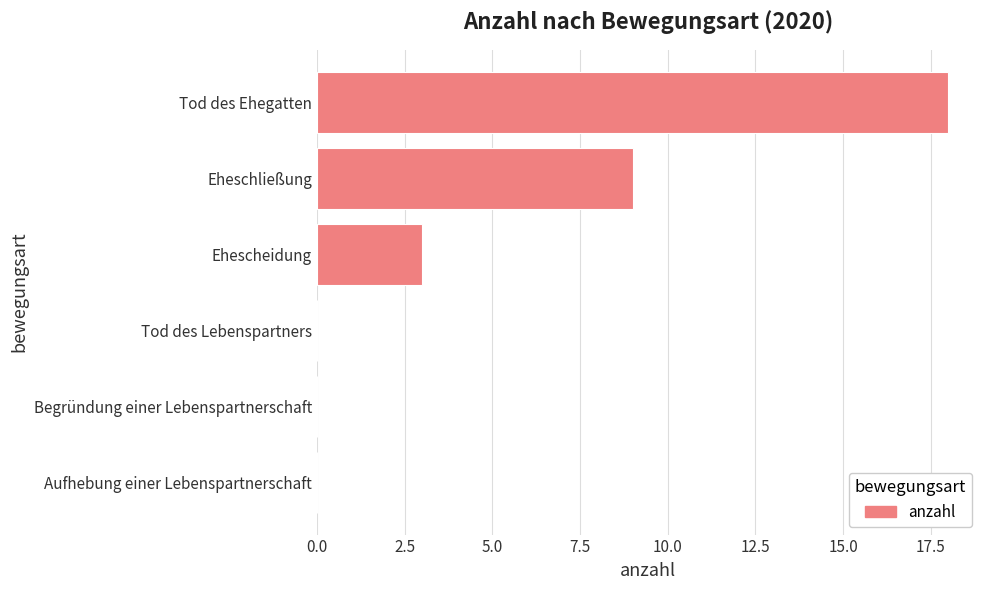

What is the average value?

5